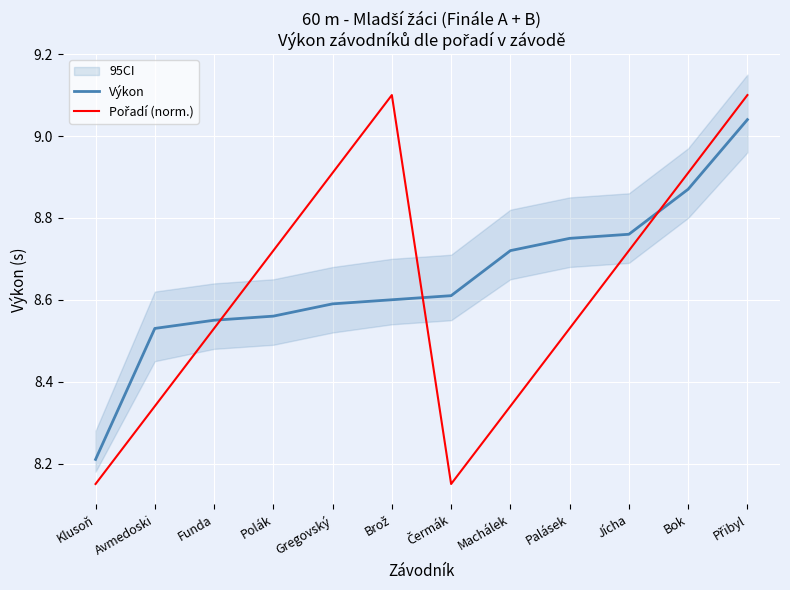

Reading left to right, what are all the values shown in this chart?

Výkon: 8.2	8.5	8.6	8.6	8.6	8.6	8.6	8.7	8.8	8.8	8.9	9.0
Pořadí (norm.): 8.2	8.3	8.5	8.7	8.9	9.1	8.2	8.3	8.5	8.7	8.9	9.1